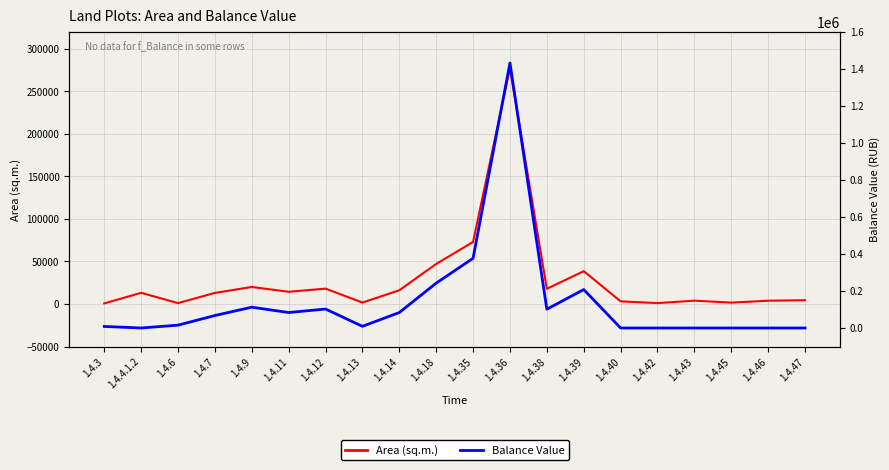

What is the lowest value of the Area (sq.m.) series?

676.3